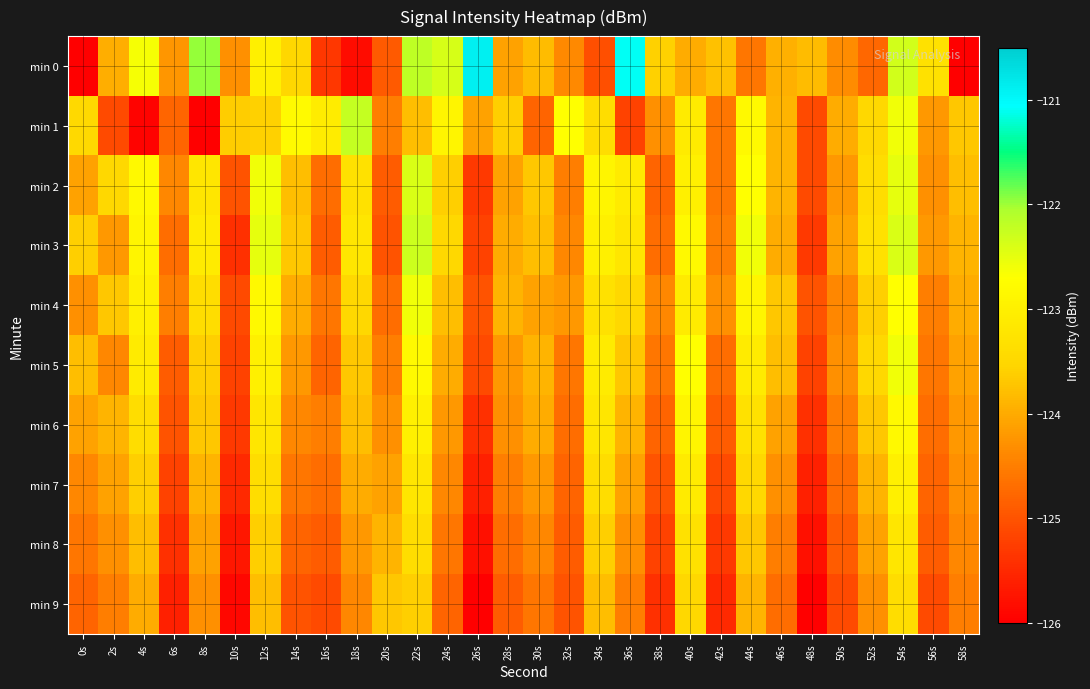

What is the difference between the highest and lowest values at 32s?

2.3